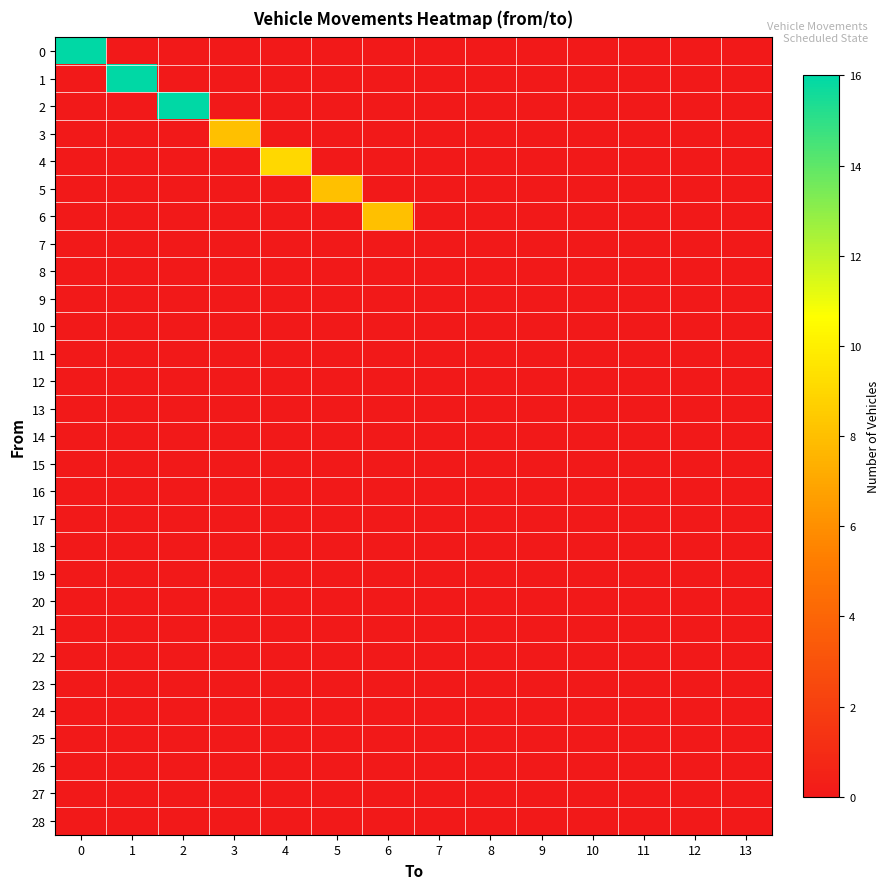

Reading left to right, extract all data points from this chart.

0: 0=16	1=0	2=0	3=0	4=0	5=0	6=0	7=0	8=0	9=0	10=0	11=0	12=0	13=0
1: 0=0	1=16	2=0	3=0	4=0	5=0	6=0	7=0	8=0	9=0	10=0	11=0	12=0	13=0
2: 0=0	1=0	2=16	3=0	4=0	5=0	6=0	7=0	8=0	9=0	10=0	11=0	12=0	13=0
3: 0=0	1=0	2=0	3=8	4=0	5=0	6=0	7=0	8=0	9=0	10=0	11=0	12=0	13=0
4: 0=0	1=0	2=0	3=0	4=9	5=0	6=0	7=0	8=0	9=0	10=0	11=0	12=0	13=0
5: 0=0	1=0	2=0	3=0	4=0	5=8	6=0	7=0	8=0	9=0	10=0	11=0	12=0	13=0
6: 0=0	1=0	2=0	3=0	4=0	5=0	6=8	7=0	8=0	9=0	10=0	11=0	12=0	13=0
7: 0=0	1=0	2=0	3=0	4=0	5=0	6=0	7=0	8=0	9=0	10=0	11=0	12=0	13=0
8: 0=0	1=0	2=0	3=0	4=0	5=0	6=0	7=0	8=0	9=0	10=0	11=0	12=0	13=0
9: 0=0	1=0	2=0	3=0	4=0	5=0	6=0	7=0	8=0	9=0	10=0	11=0	12=0	13=0
10: 0=0	1=0	2=0	3=0	4=0	5=0	6=0	7=0	8=0	9=0	10=0	11=0	12=0	13=0
11: 0=0	1=0	2=0	3=0	4=0	5=0	6=0	7=0	8=0	9=0	10=0	11=0	12=0	13=0
12: 0=0	1=0	2=0	3=0	4=0	5=0	6=0	7=0	8=0	9=0	10=0	11=0	12=0	13=0
13: 0=0	1=0	2=0	3=0	4=0	5=0	6=0	7=0	8=0	9=0	10=0	11=0	12=0	13=0
14: 0=0	1=0	2=0	3=0	4=0	5=0	6=0	7=0	8=0	9=0	10=0	11=0	12=0	13=0
15: 0=0	1=0	2=0	3=0	4=0	5=0	6=0	7=0	8=0	9=0	10=0	11=0	12=0	13=0
16: 0=0	1=0	2=0	3=0	4=0	5=0	6=0	7=0	8=0	9=0	10=0	11=0	12=0	13=0
17: 0=0	1=0	2=0	3=0	4=0	5=0	6=0	7=0	8=0	9=0	10=0	11=0	12=0	13=0
18: 0=0	1=0	2=0	3=0	4=0	5=0	6=0	7=0	8=0	9=0	10=0	11=0	12=0	13=0
19: 0=0	1=0	2=0	3=0	4=0	5=0	6=0	7=0	8=0	9=0	10=0	11=0	12=0	13=0
20: 0=0	1=0	2=0	3=0	4=0	5=0	6=0	7=0	8=0	9=0	10=0	11=0	12=0	13=0
21: 0=0	1=0	2=0	3=0	4=0	5=0	6=0	7=0	8=0	9=0	10=0	11=0	12=0	13=0
22: 0=0	1=0	2=0	3=0	4=0	5=0	6=0	7=0	8=0	9=0	10=0	11=0	12=0	13=0
23: 0=0	1=0	2=0	3=0	4=0	5=0	6=0	7=0	8=0	9=0	10=0	11=0	12=0	13=0
24: 0=0	1=0	2=0	3=0	4=0	5=0	6=0	7=0	8=0	9=0	10=0	11=0	12=0	13=0
25: 0=0	1=0	2=0	3=0	4=0	5=0	6=0	7=0	8=0	9=0	10=0	11=0	12=0	13=0
26: 0=0	1=0	2=0	3=0	4=0	5=0	6=0	7=0	8=0	9=0	10=0	11=0	12=0	13=0
27: 0=0	1=0	2=0	3=0	4=0	5=0	6=0	7=0	8=0	9=0	10=0	11=0	12=0	13=0
28: 0=0	1=0	2=0	3=0	4=0	5=0	6=0	7=0	8=0	9=0	10=0	11=0	12=0	13=0